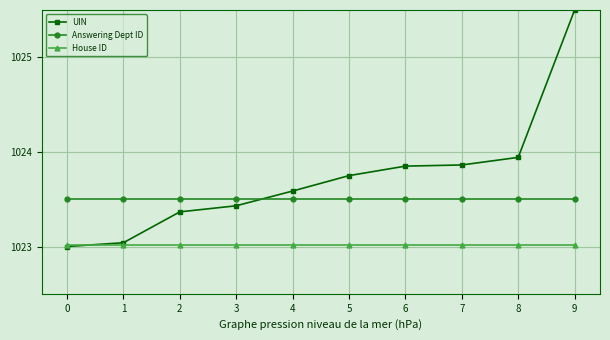

What is the difference between the maximum and minimum values in the UIN series?

2.5